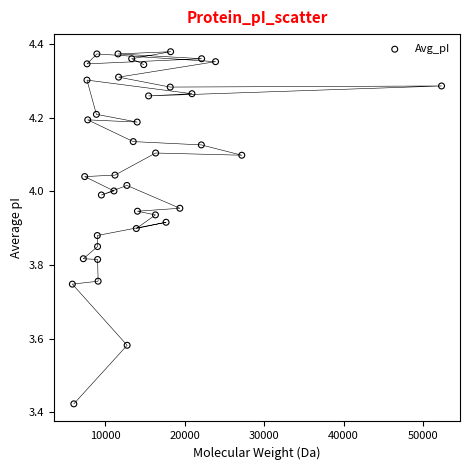

What is the range of Y values (max minus min)?

1.0